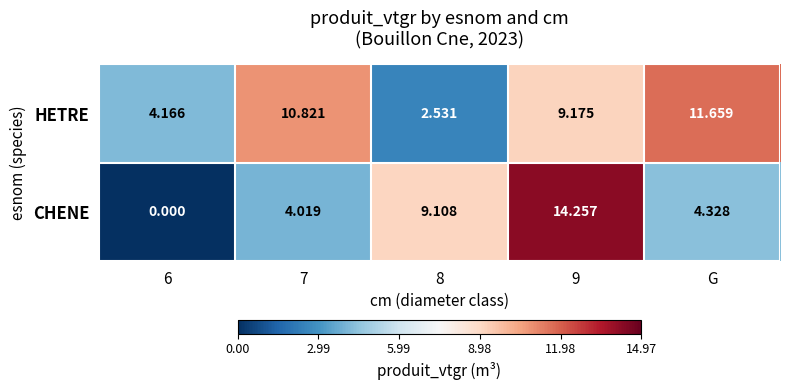

At which label does HETRE reach its peak?

G